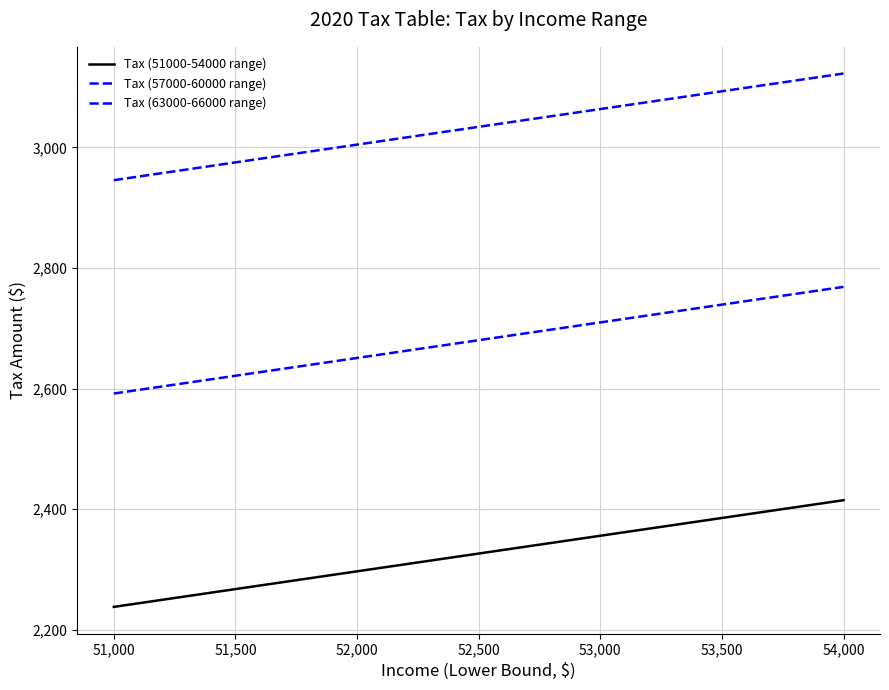

Is this an area chart (filled region under the line)?

No